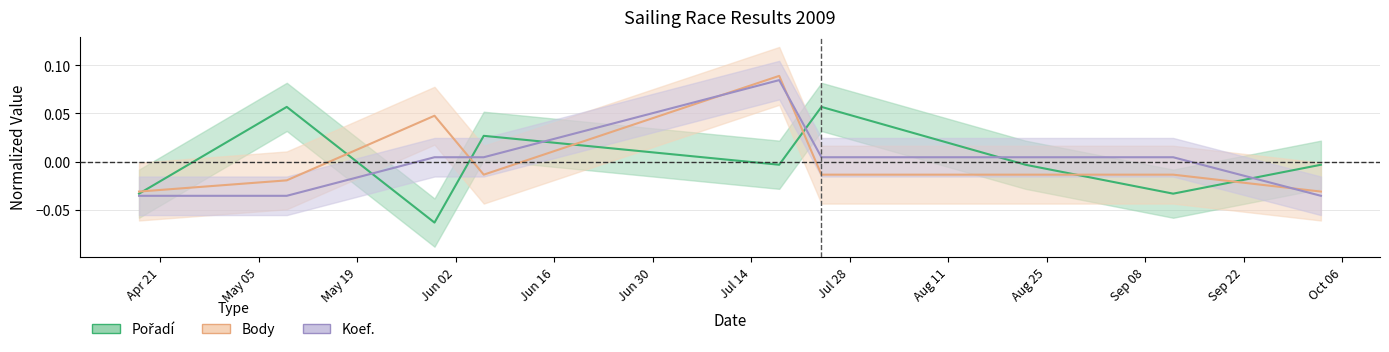

What are all the series names shown in the legend?

Pořadí, Body, Koef.